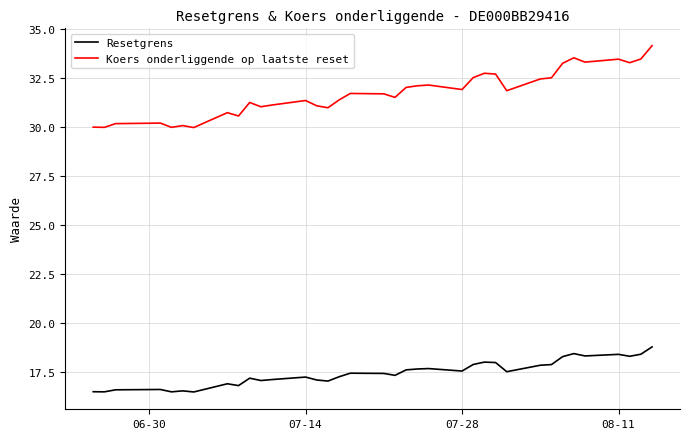

Which series has the widest spread of values?

Koers onderliggende op laatste reset